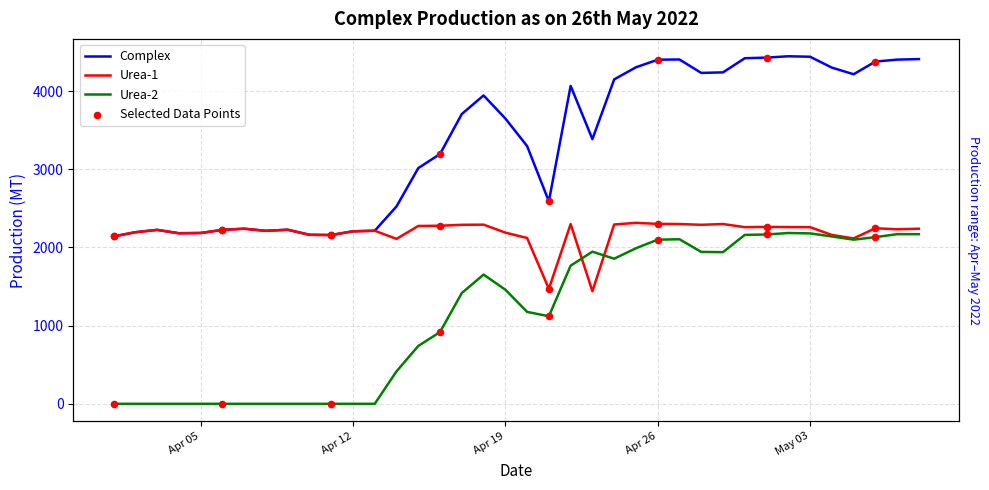

Which series has the largest total across all categories?

Complex